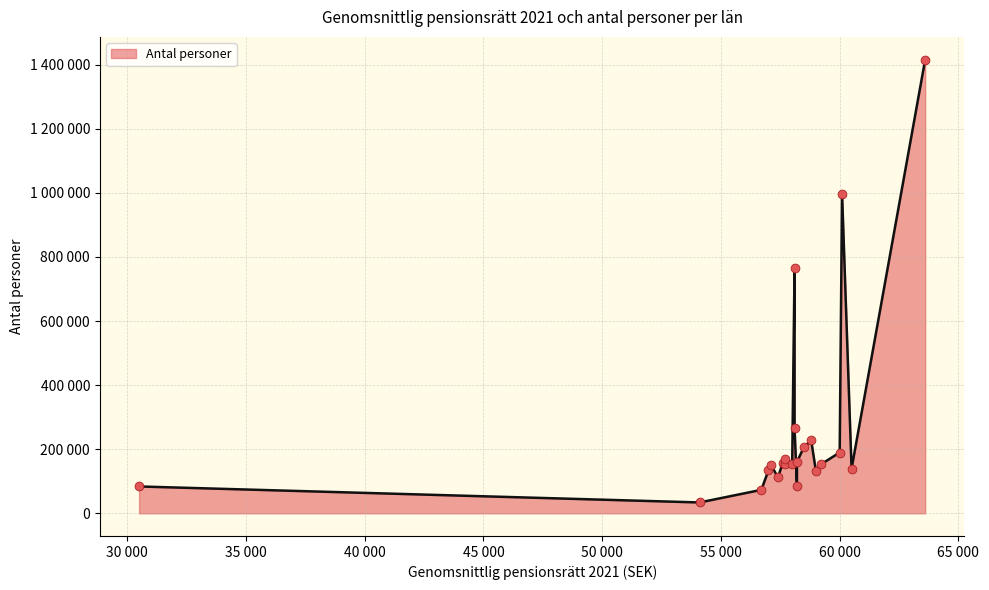

Approximately how many times larger is the value at 58200 compared to 58500?

0.4